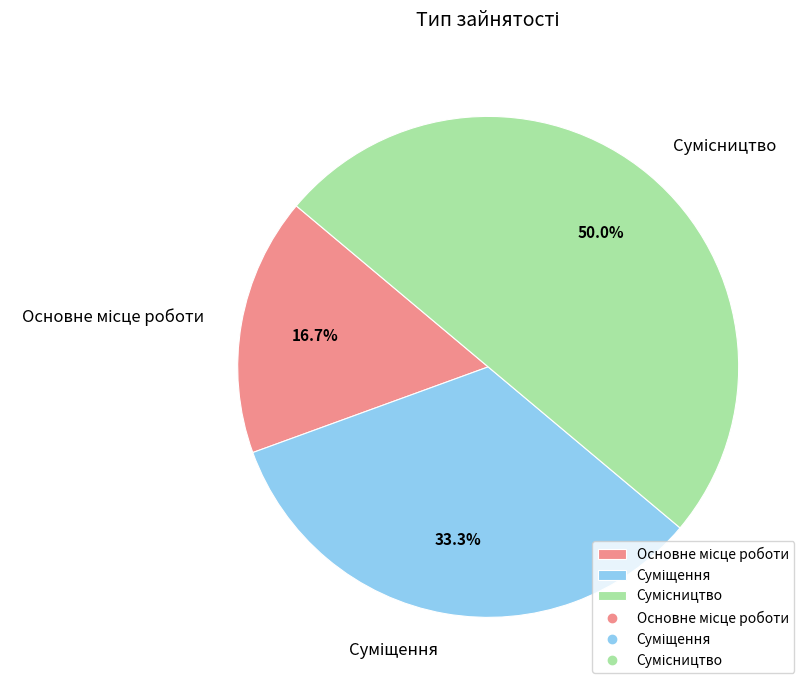

Does any single category account for the majority?

No